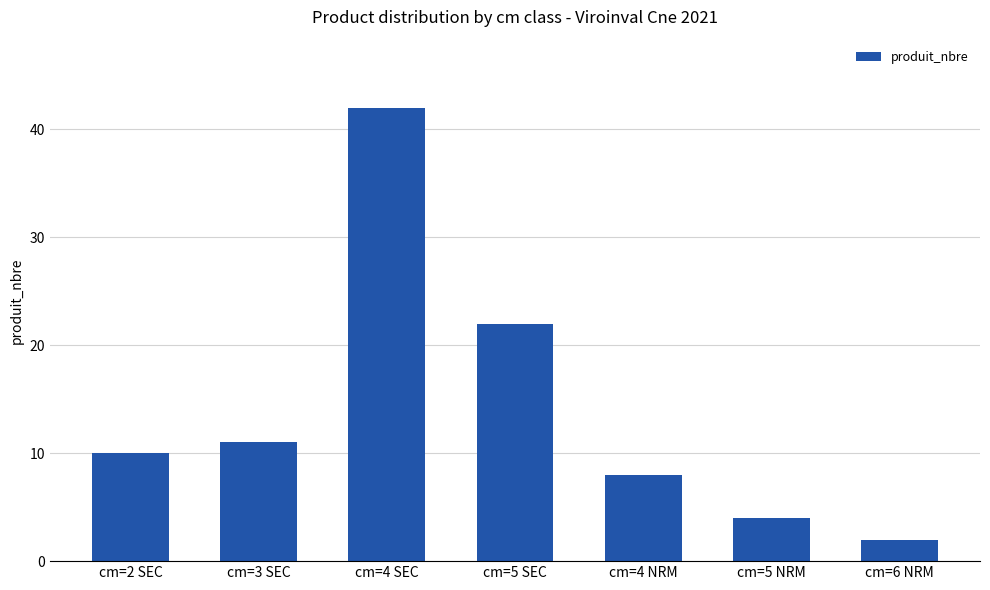

What is the average value?

14